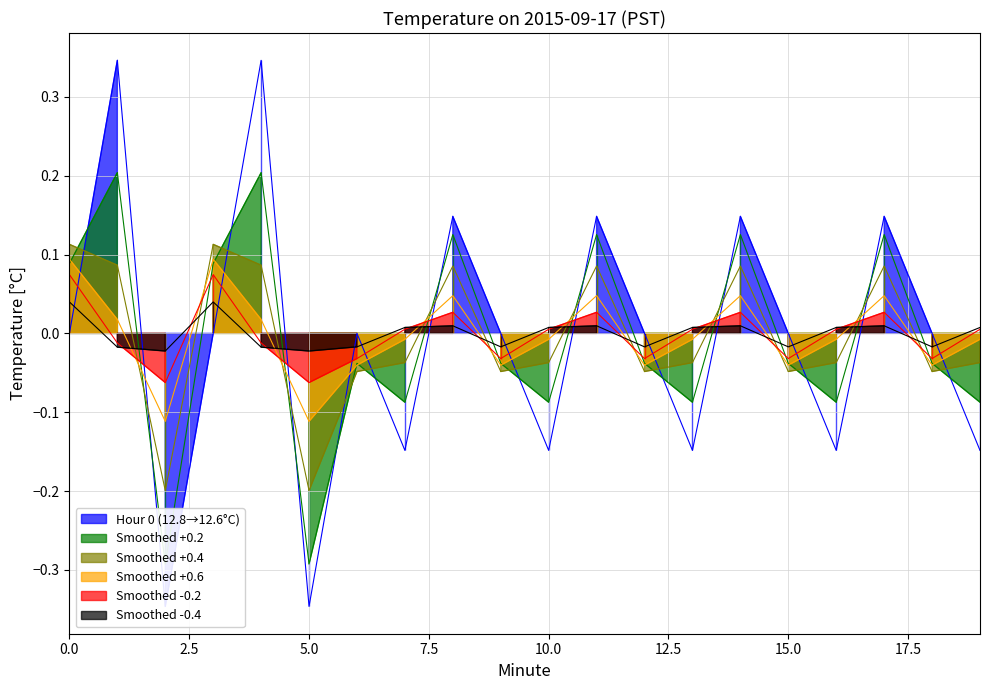

Which series has the largest total across all categories?

Smoothed +0.6